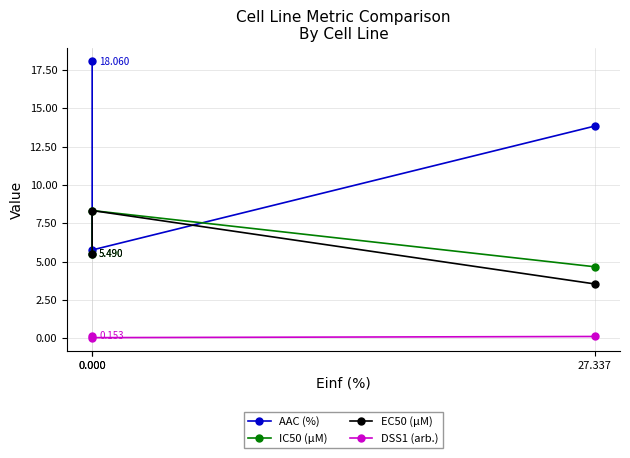

True or false: EC50 (µM) has a value of 3.5 at 27.337.

True